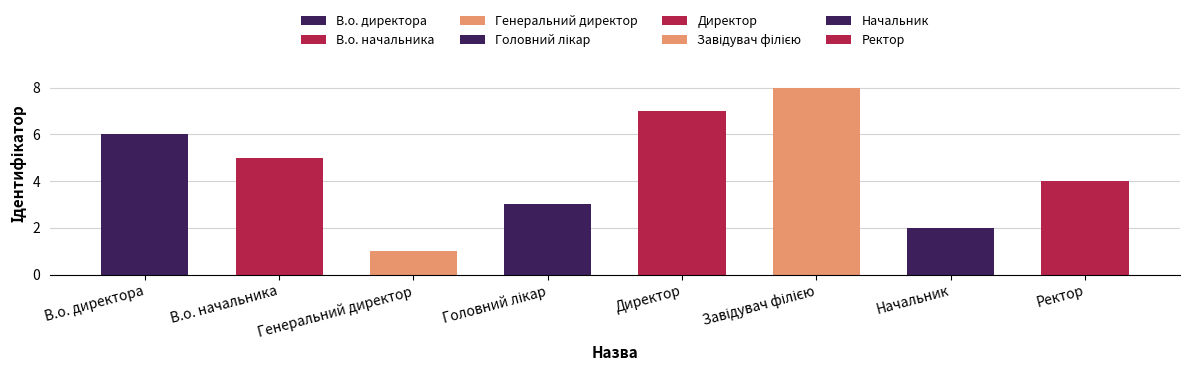

Where does the data first go above 5?

В.о. директора